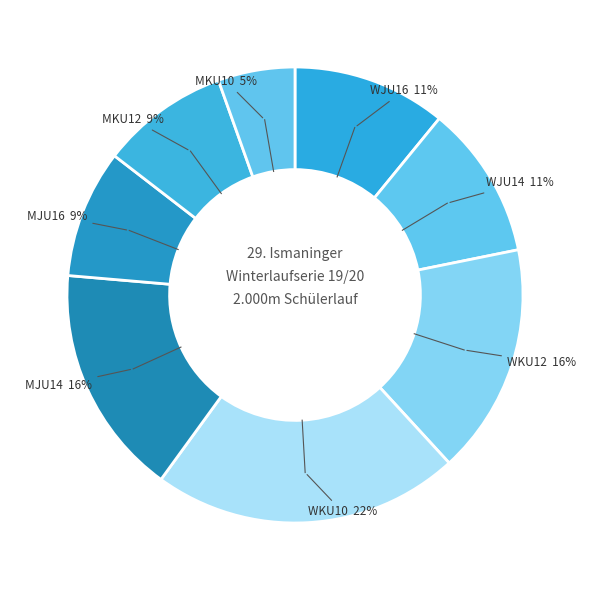

Is there any slice that represents more than half of the pie?

No